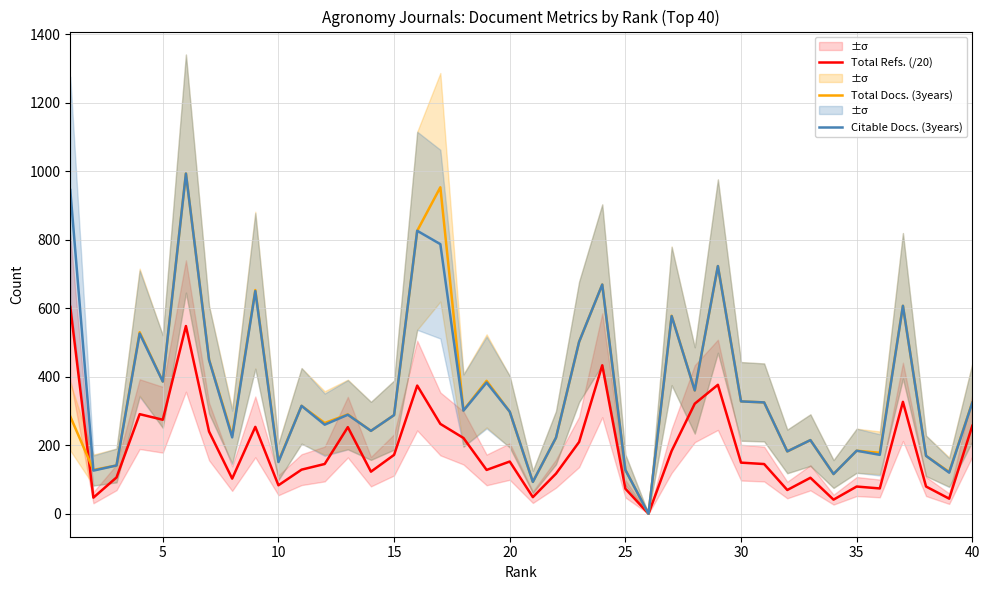

What is the difference between the maximum and second lowest values in the Citable Docs. (3years) series?

900.0